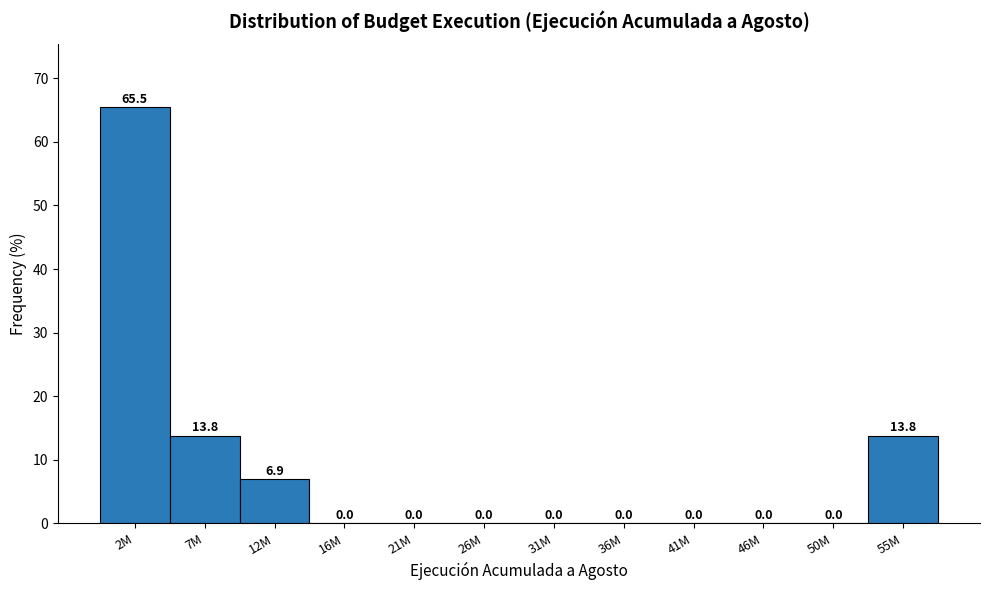

Reading right to left, extract all data points from this chart.

55M=13.8	50M=0.0	46M=0.0	41M=0.0	36M=0.0	31M=0.0	26M=0.0	21M=0.0	16M=0.0	12M=6.9	7M=13.8	2M=65.5